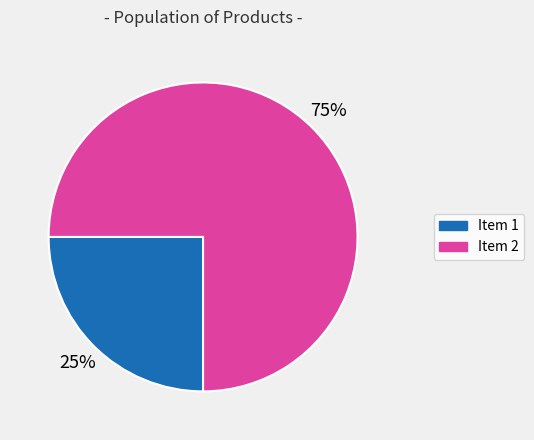

To the nearest percent, what is the difference between the largest and smallest slice percentages?

50%